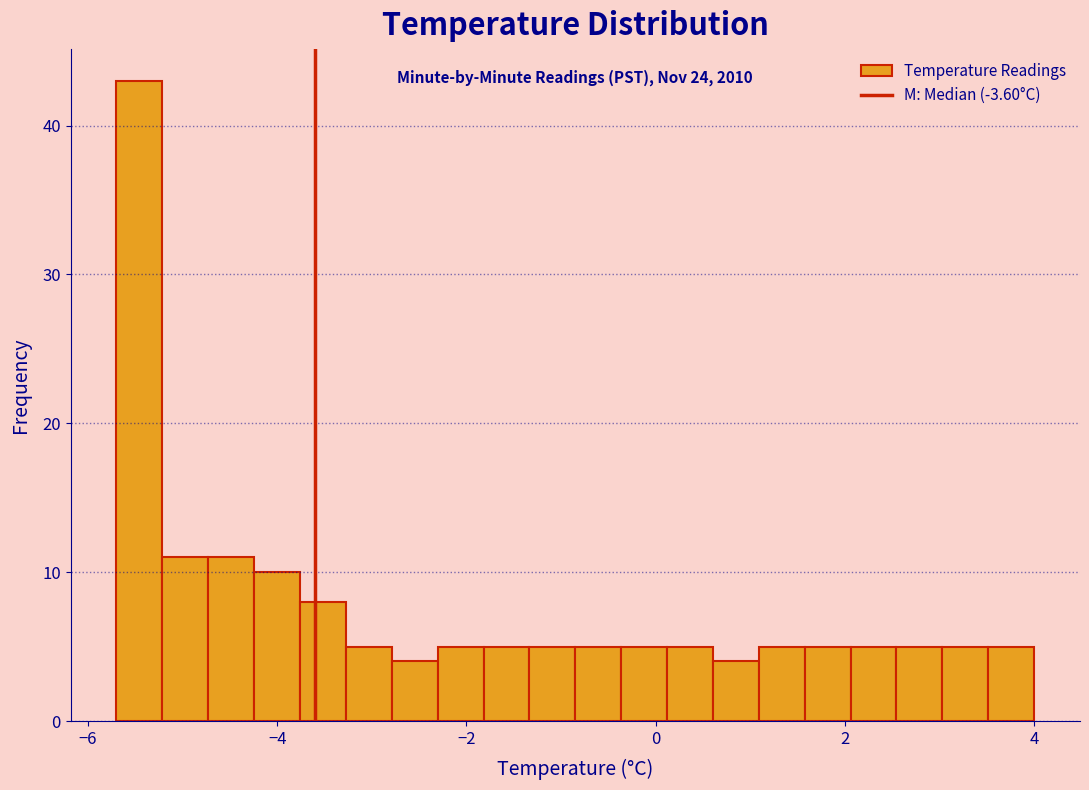

Around what value on the x-axis is the tallest bar? Give the approximate position of its centre, as read against the axis.

-5.4